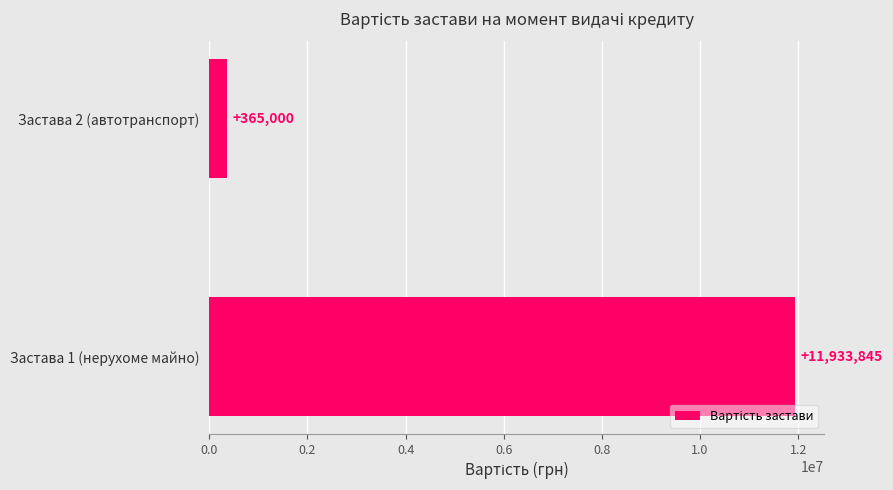

What is the ratio of the value at Застава 1 (нерухоме майно) to the value at Застава 2 (автотранспорт)?

32.7